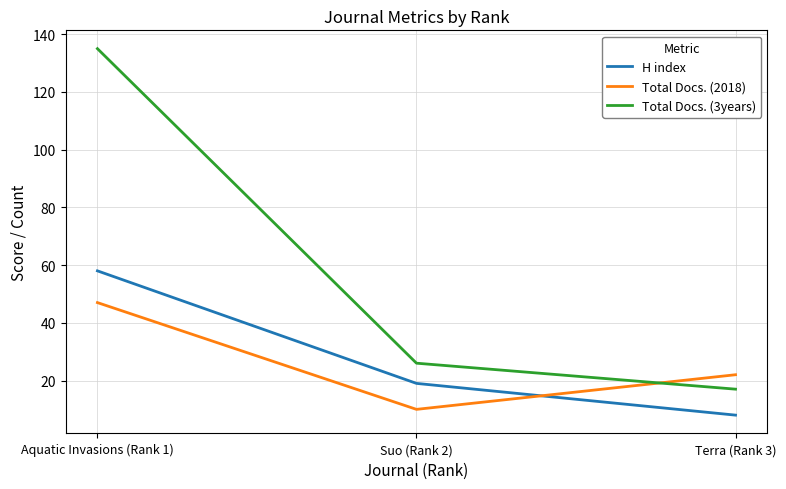

Is the value of Total Docs. (3years) at Aquatic Invasions (Rank 1) greater than the value of H index at Aquatic Invasions (Rank 1)?

Yes